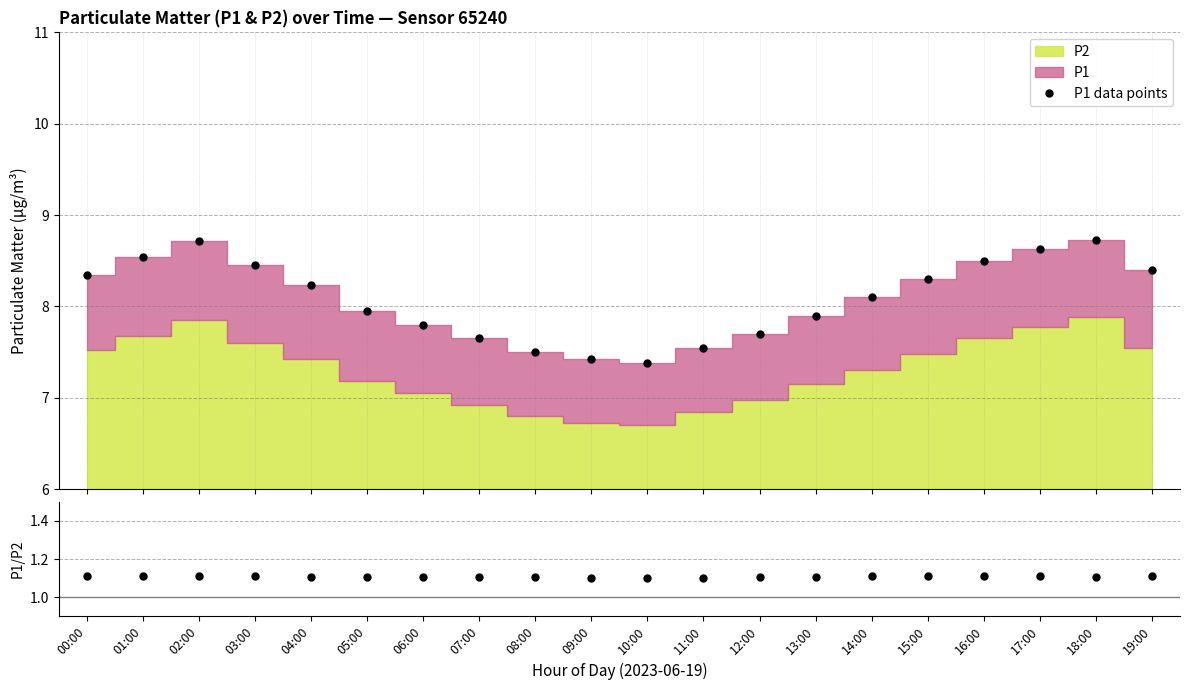

Where does the P1 data points series first go above 8?

00:00